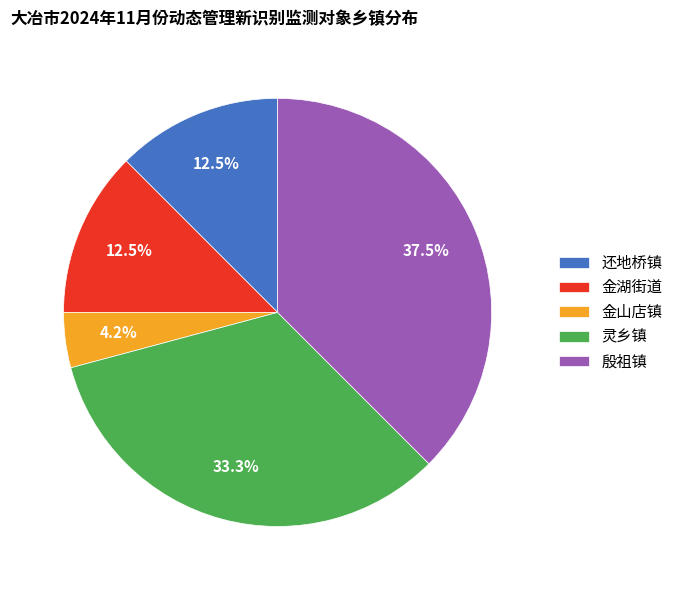

To the nearest percent, what is the average slice percentage?

20%